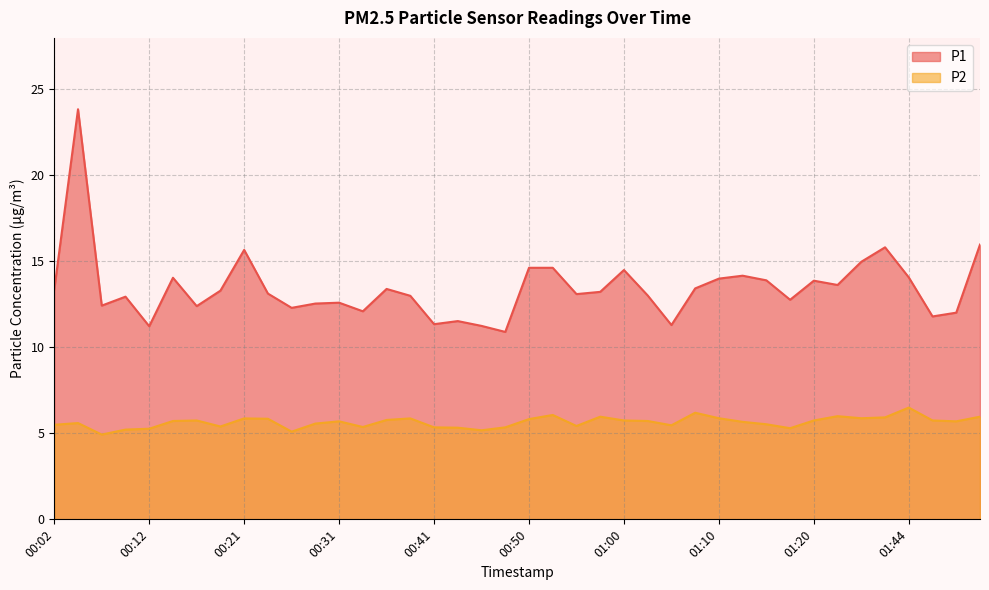

True or false: P1 and P2 cross at least once.

False